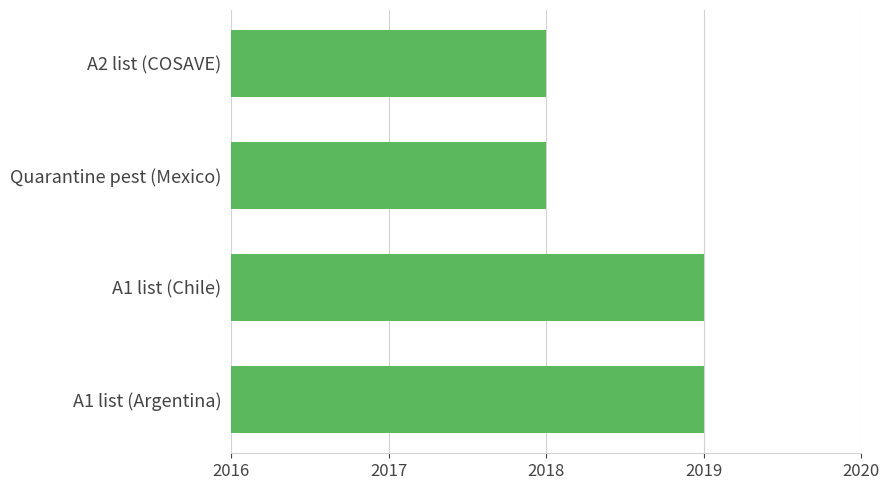

What is the approximate value at Quarantine pest (Mexico)?

2018